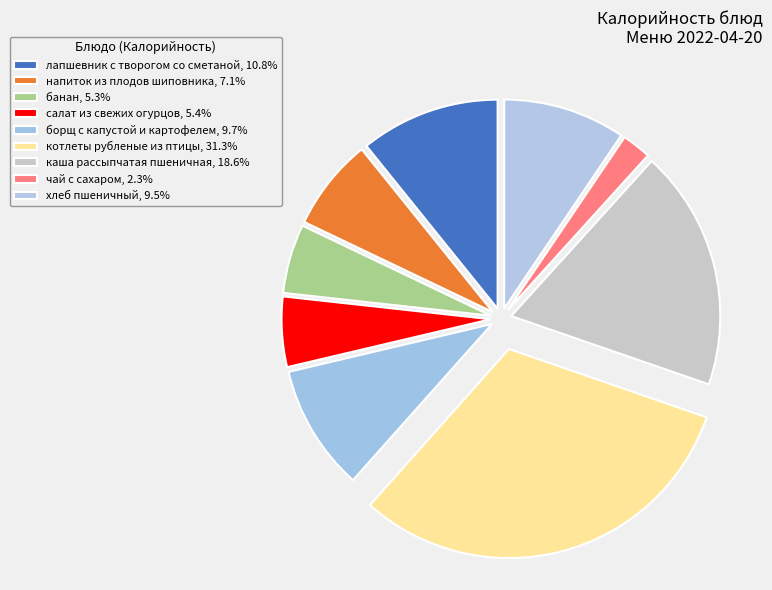

How many segments does this pie chart have?

9